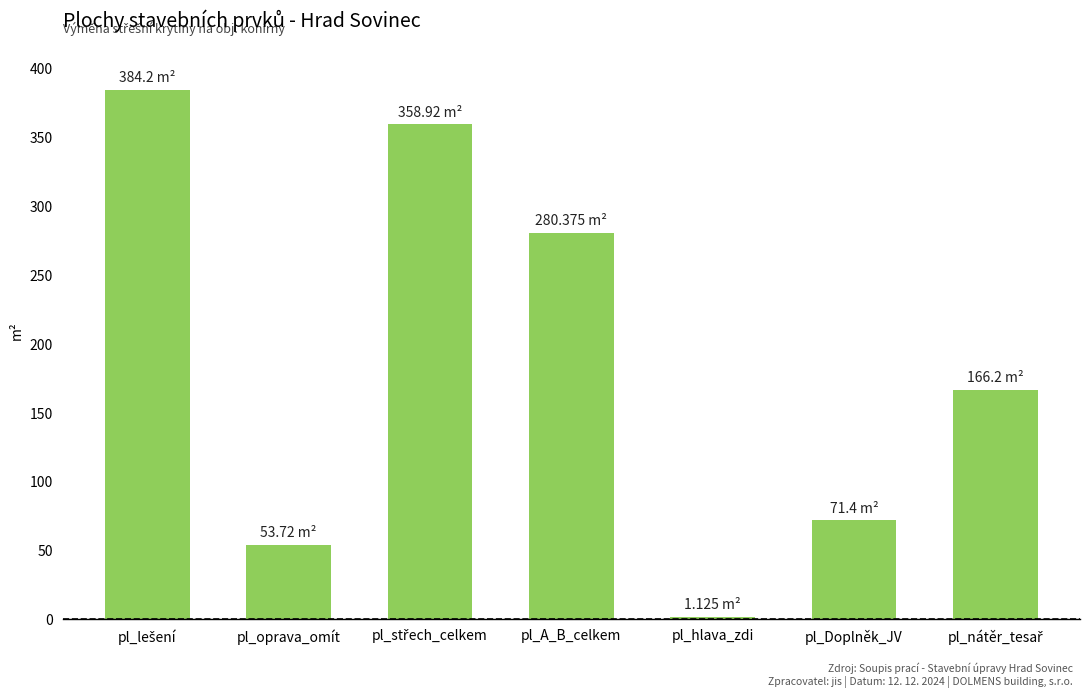

What is the sum of all values?

1315.9